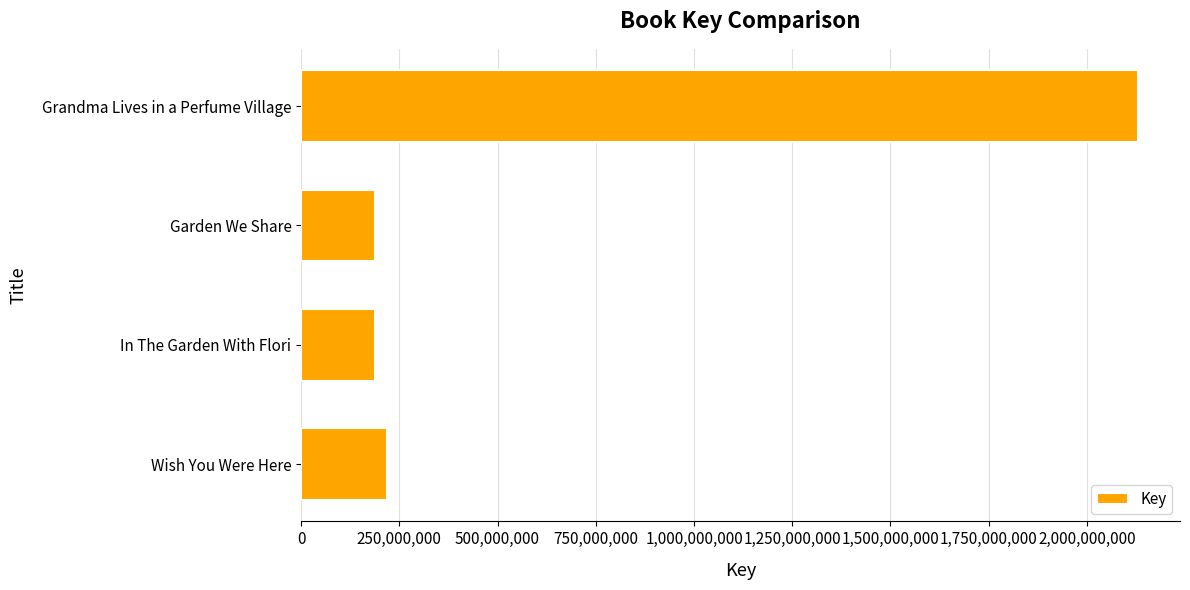

What value does the data have at Grandma Lives in a Perfume Village?

2130391919